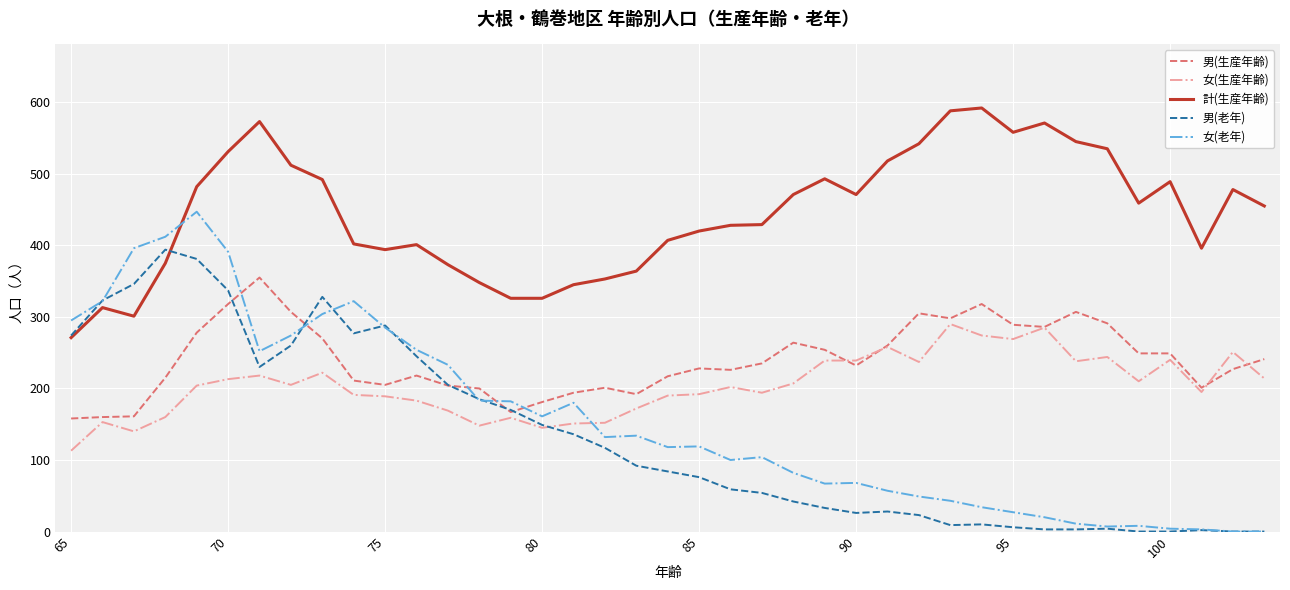

List the series in order of their peak value, lowest first.

女(生産年齢), 男(生産年齢), 男(老年), 女(老年), 計(生産年齢)